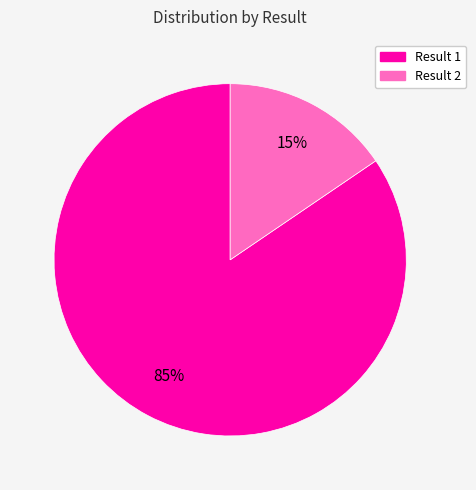

To the nearest percent, what is the average slice percentage?

50%